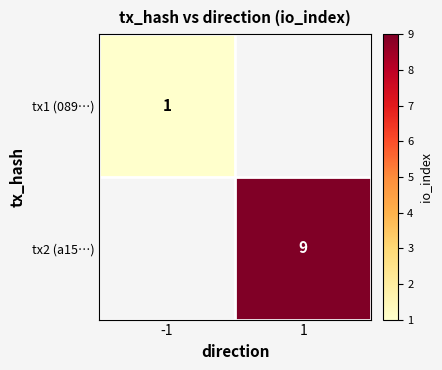

Count the number of categories in the chart.

2